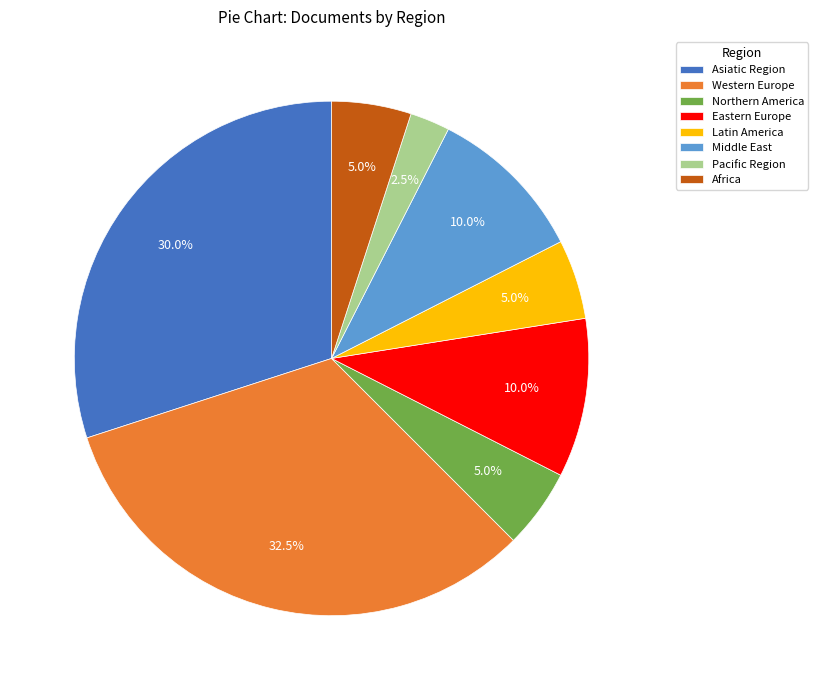

The Latin America slice represents 5% of the pie. True or false?

True